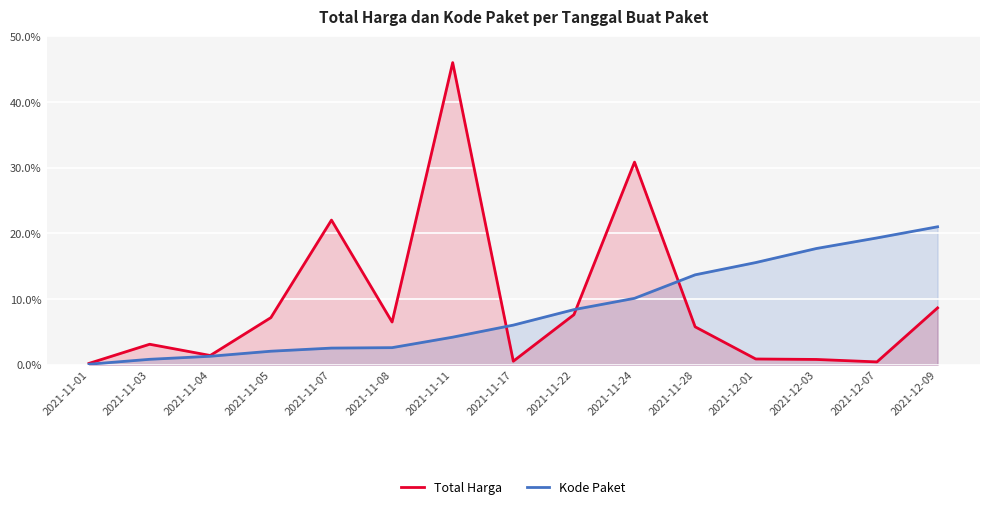

At which category does Total Harga reach its first local peak?

2021-11-03